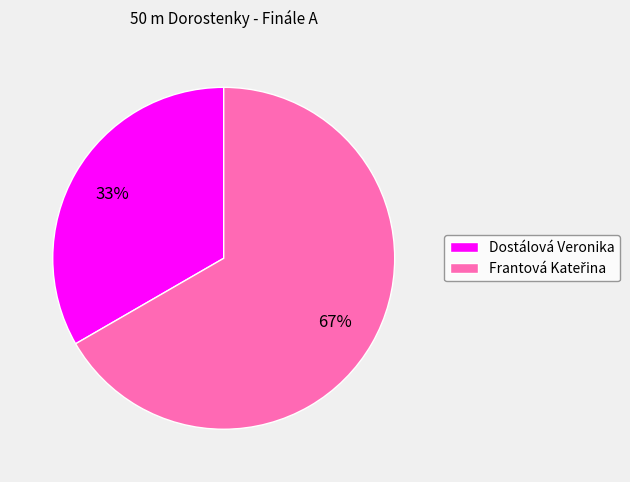

To the nearest percent, what percentage of the pie is Dostálová Veronika?

33%